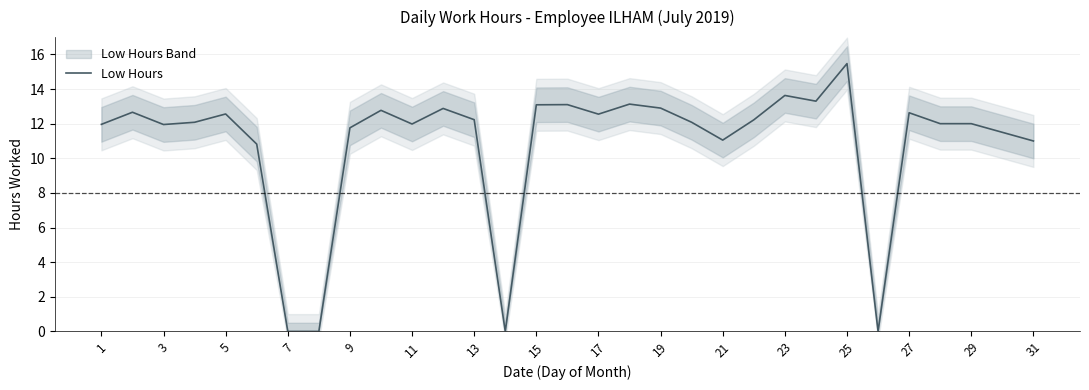

True or false: Low Hours has a value of 23.5 at 25.

False